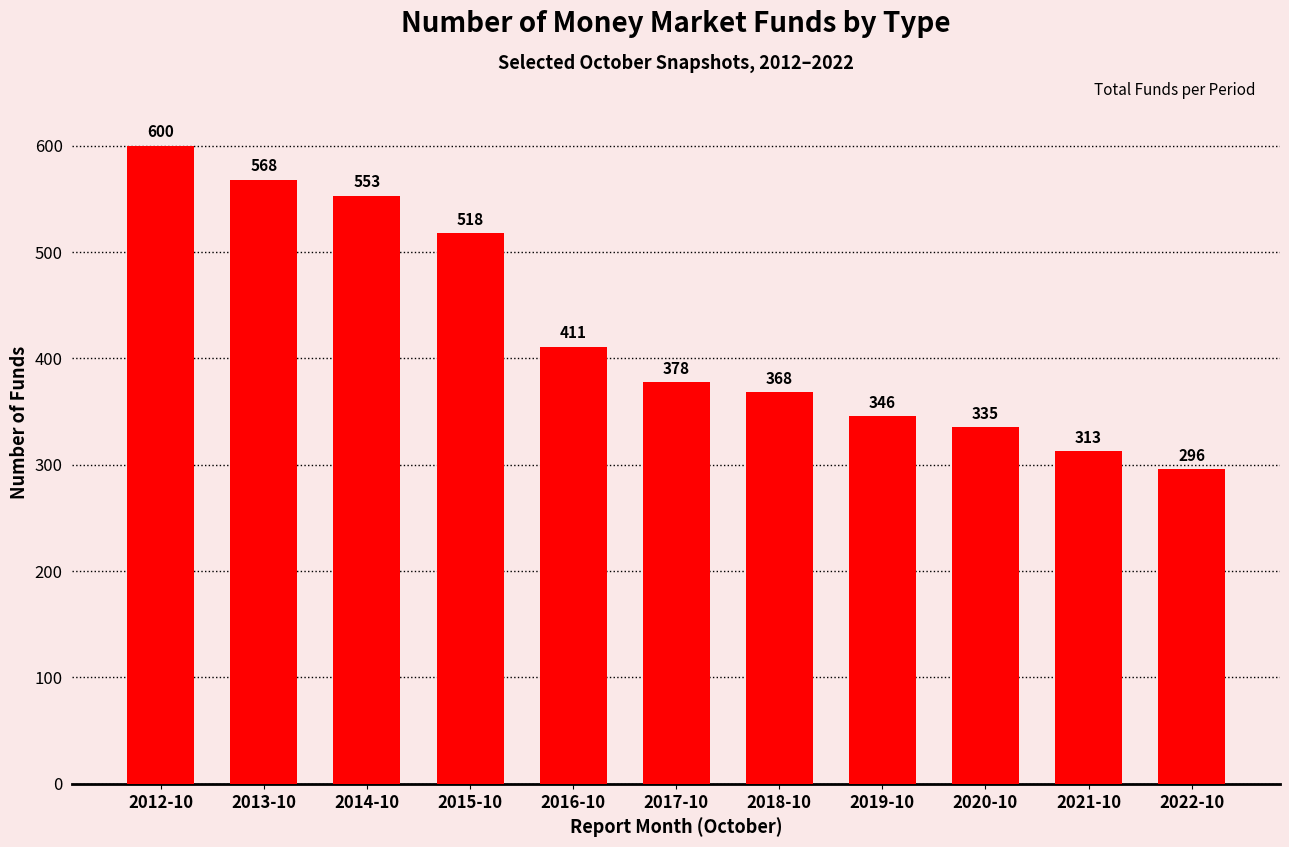

The chart shows a value of 226 at 2018-10. True or false?

False